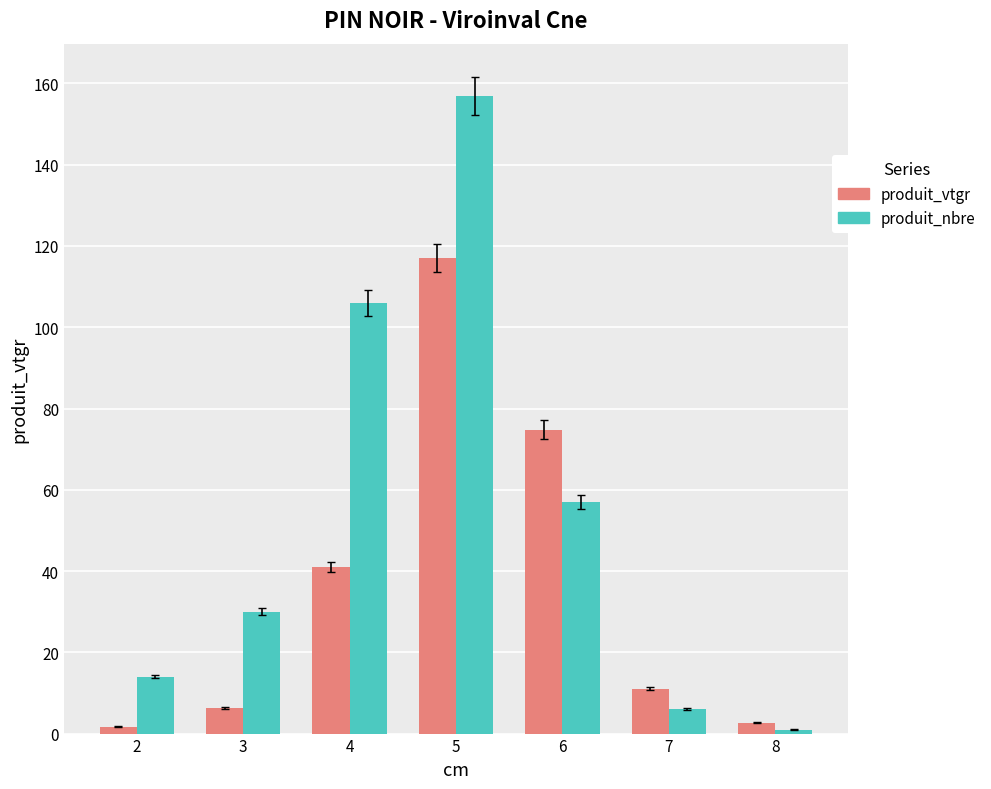

What is the sum of all produit_nbre values?

371.0